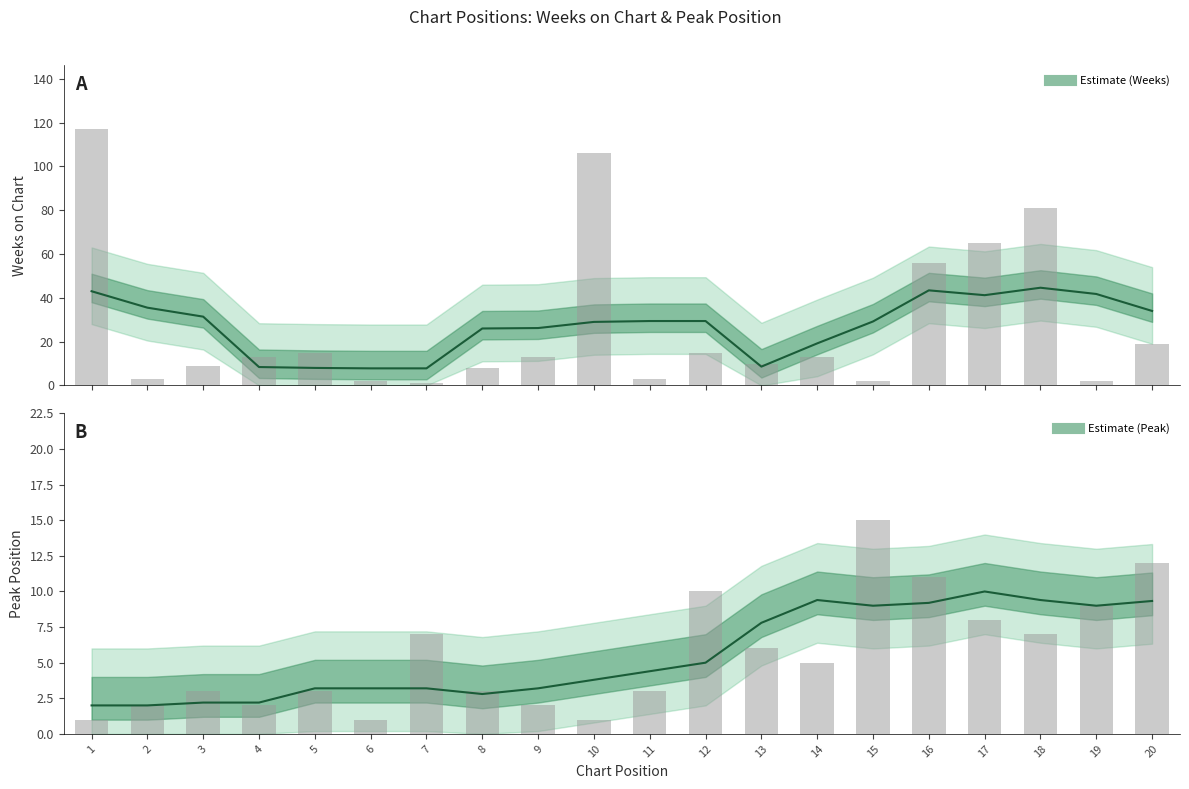

How many categories are shown in the chart?

20